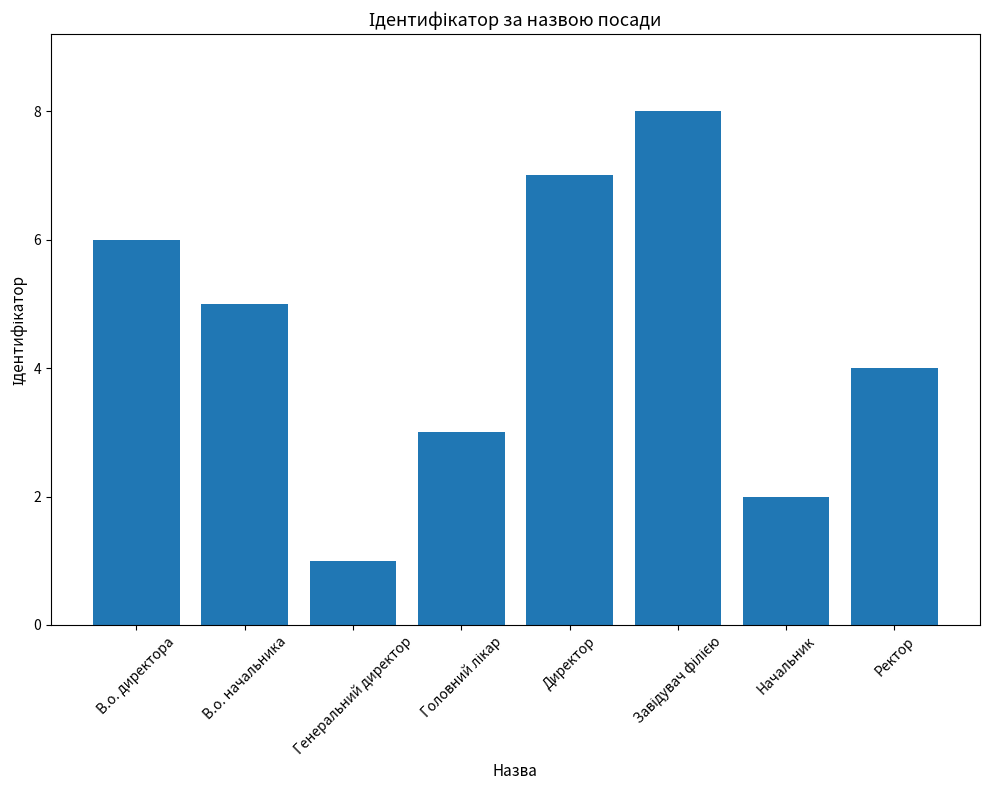

What is the ratio of the value at Директор to the value at В.о. начальника?

1.4